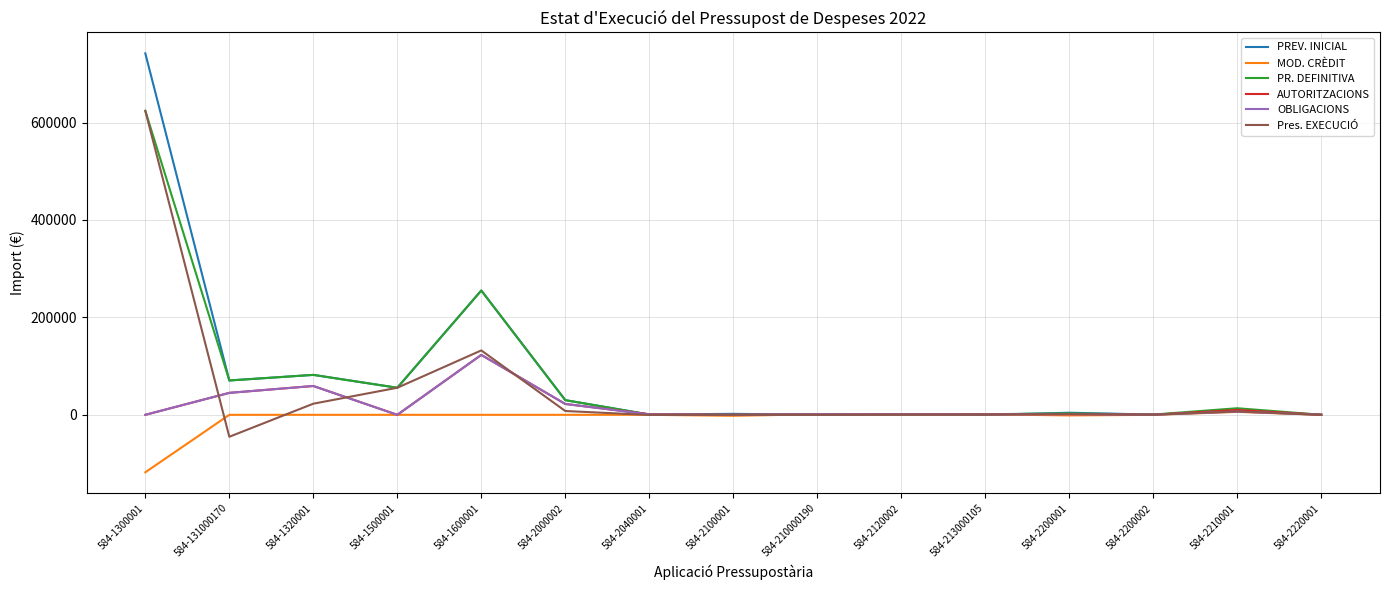

Is the value of AUTORITZACIONS at 584-1600001 greater than the value of PR. DEFINITIVA at 584-2040001?

Yes